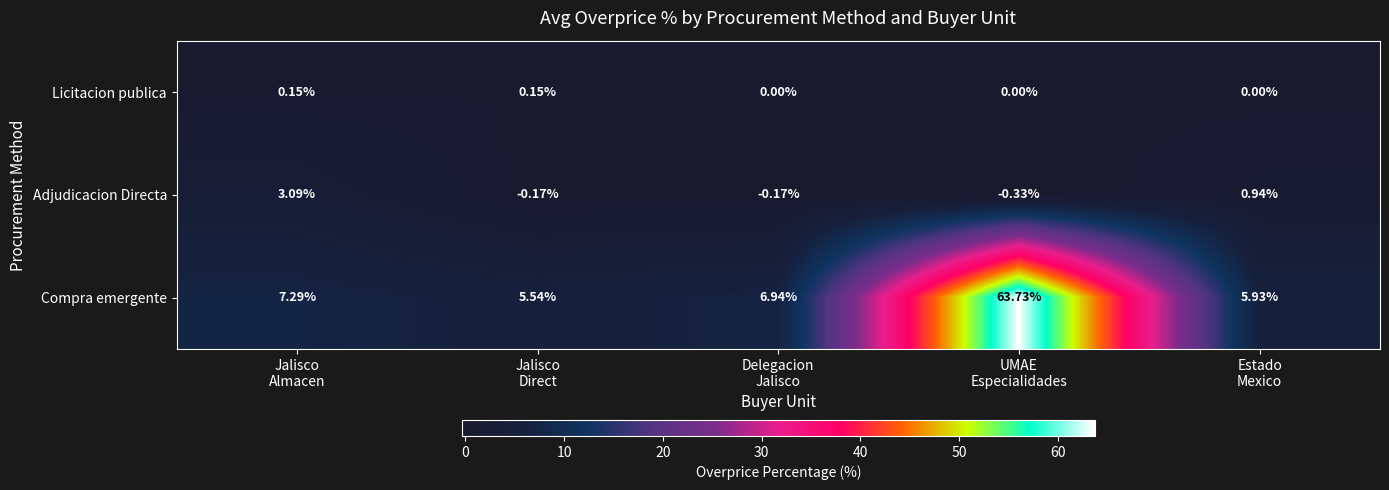

Which series has the largest total across all categories?

Compra emergente